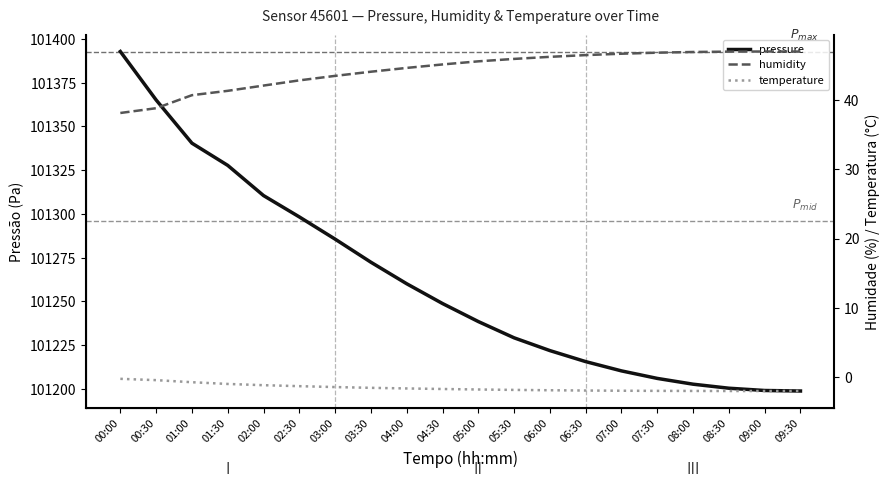

True or false: humidity and pressure intersect in this chart.

False